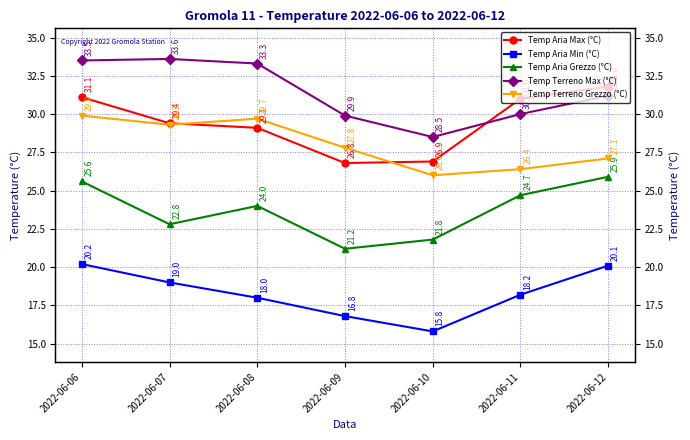

Reading left to right, extract all data points from this chart.

Temp Aria Max (°C): 31.1	29.4	29.1	26.8	26.9	31.0	31.8
Temp Aria Min (°C): 20.2	19.0	18.0	16.8	15.8	18.2	20.1
Temp Aria Grezzo (°C): 25.6	22.8	24.0	21.2	21.8	24.7	25.9
Temp Terreno Max (°C): 33.5	33.6	33.3	29.9	28.5	30.0	31.2
Temp Terreno Grezzo (°C): 29.9	29.3	29.7	27.8	26.0	26.4	27.1